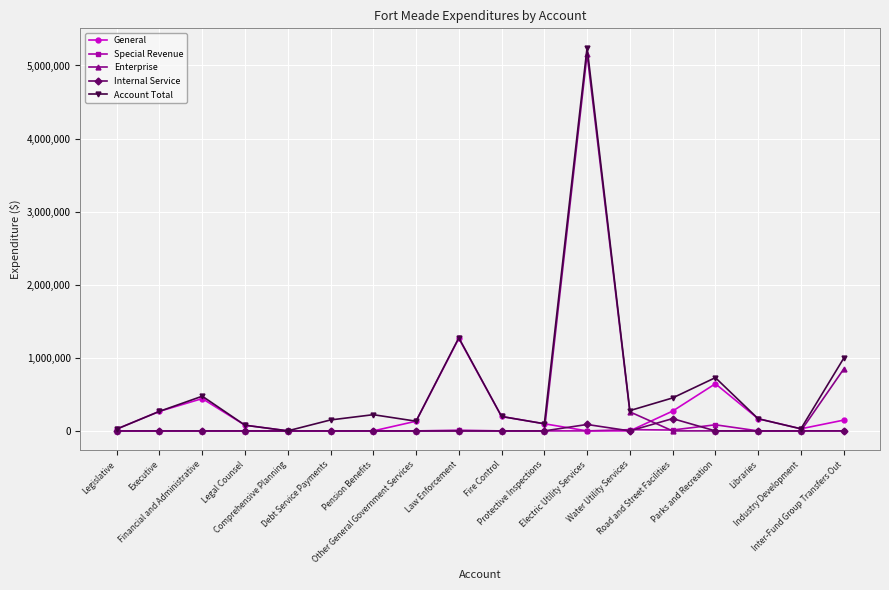

The value of Internal Service at Industry Development is 0. True or false?

True